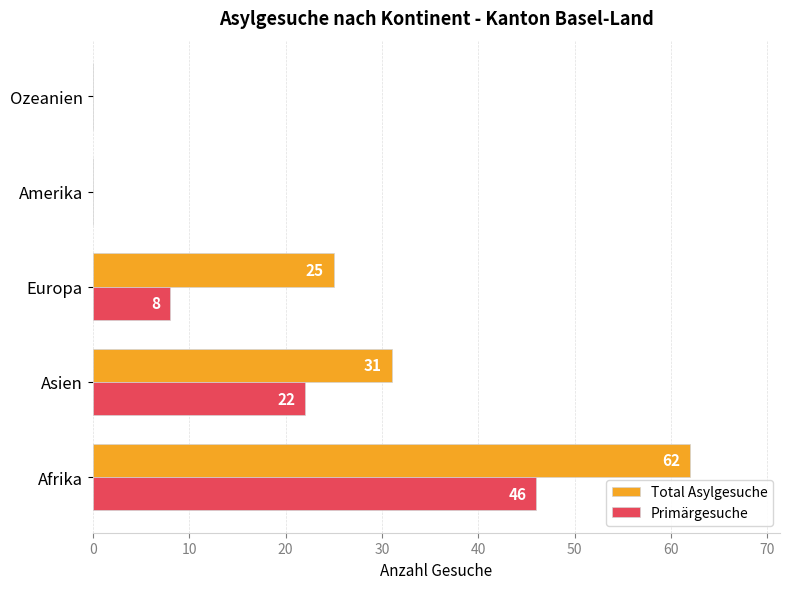

What is the sum of all Total Asylgesuche values?

118